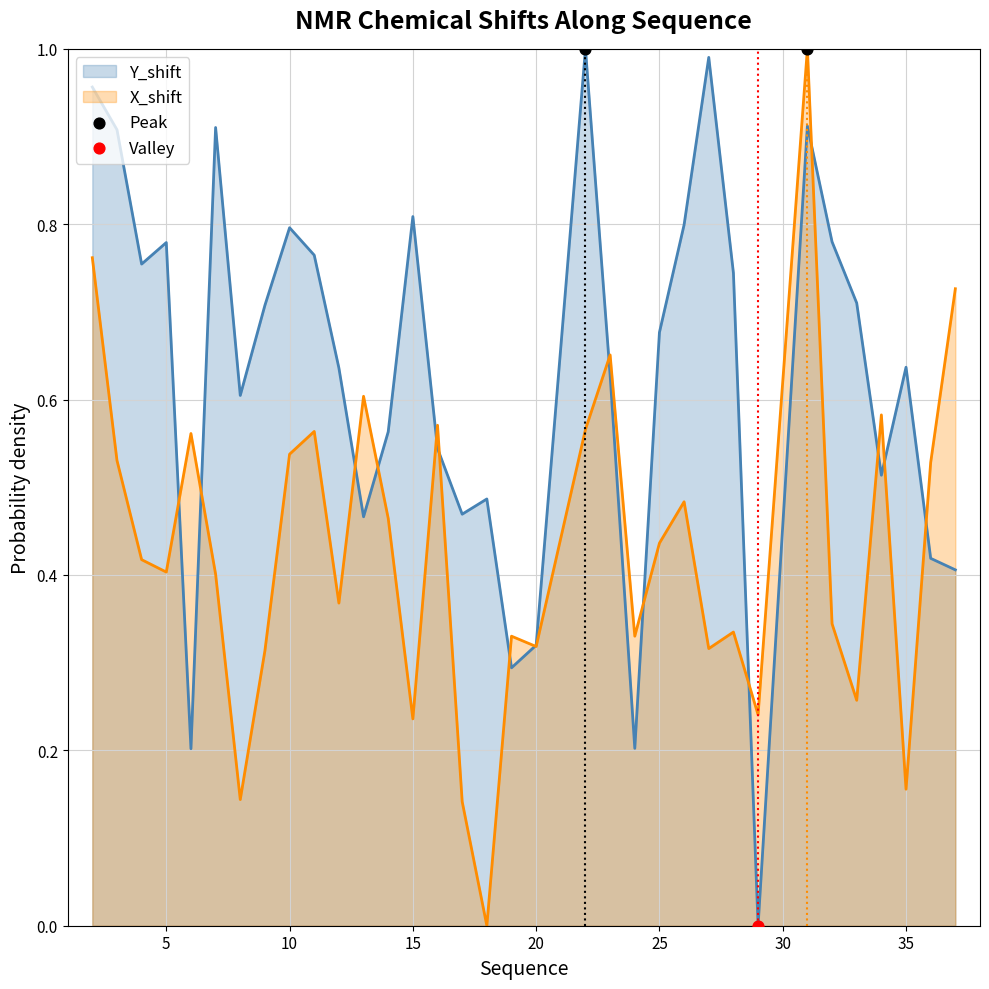

What are all the series names shown in the legend?

Y_shift, X_shift